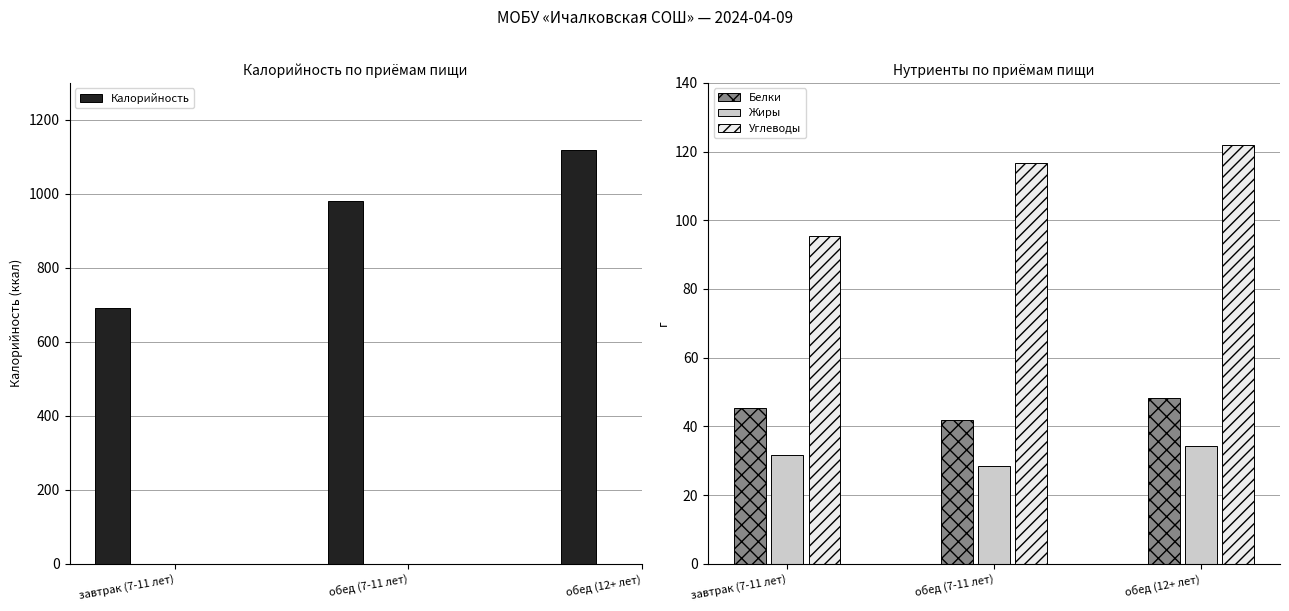

Is it true that Жиры equals 49.5 at обед (12+ лет)?

False